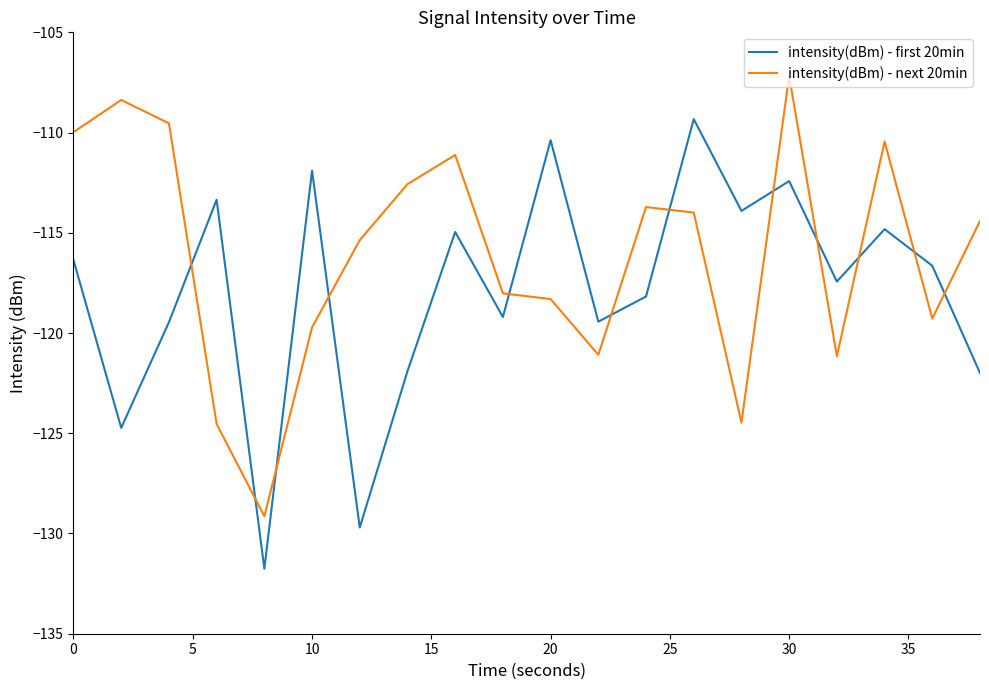

What is the difference between the maximum and minimum values in the intensity(dBm) - first 20min series?

22.4